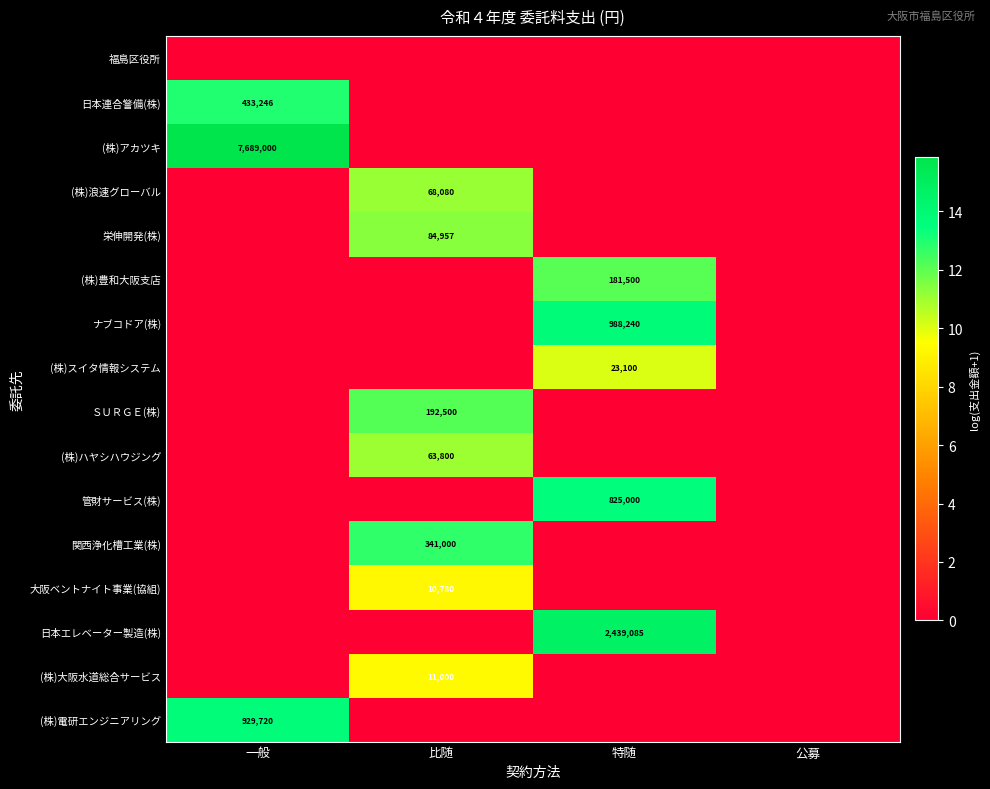

What is the total value across all series at 特随?

64.3